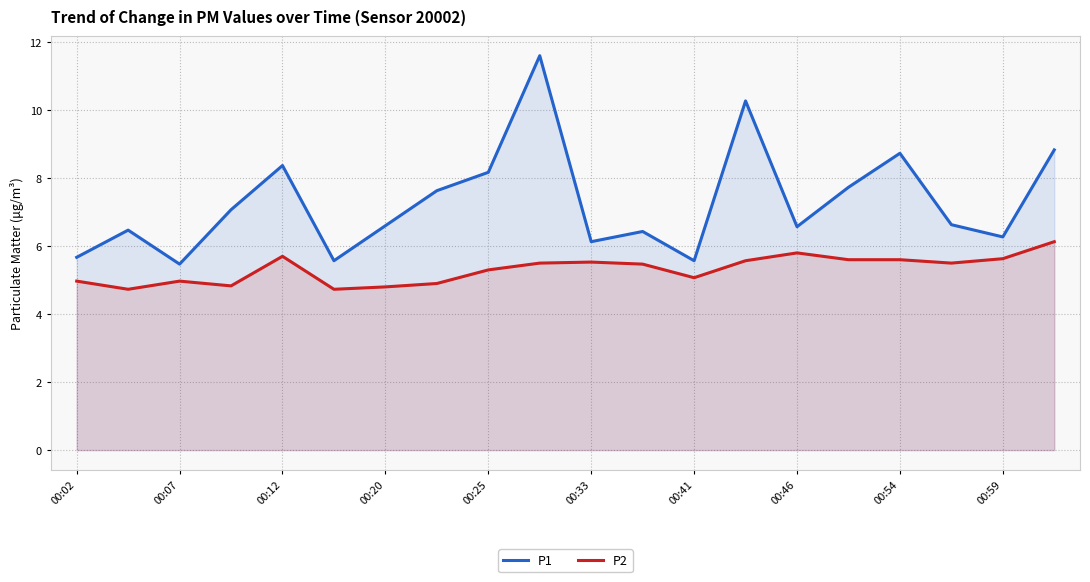

At 00:07, list the series in order from largest to smallest.

P1, P2